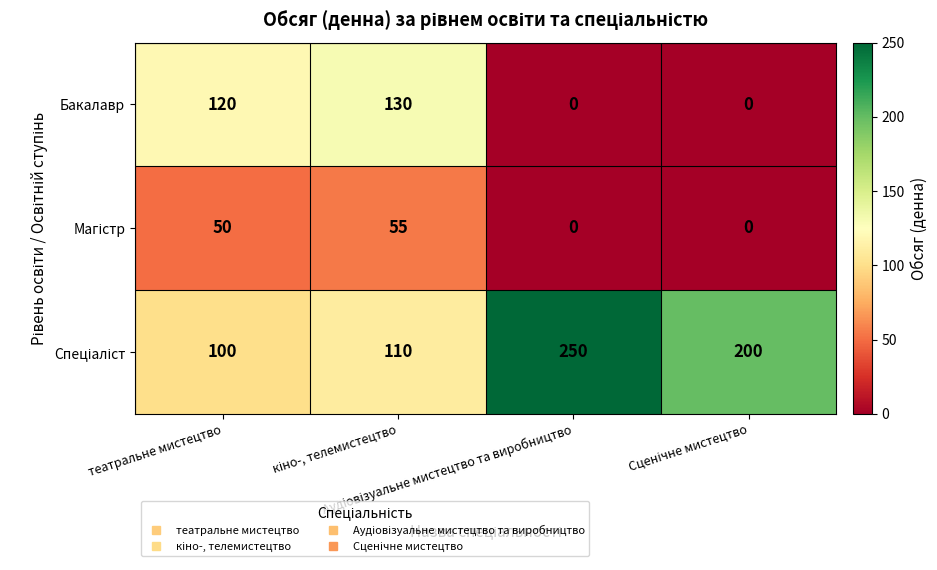

How many series are shown in this chart?

3